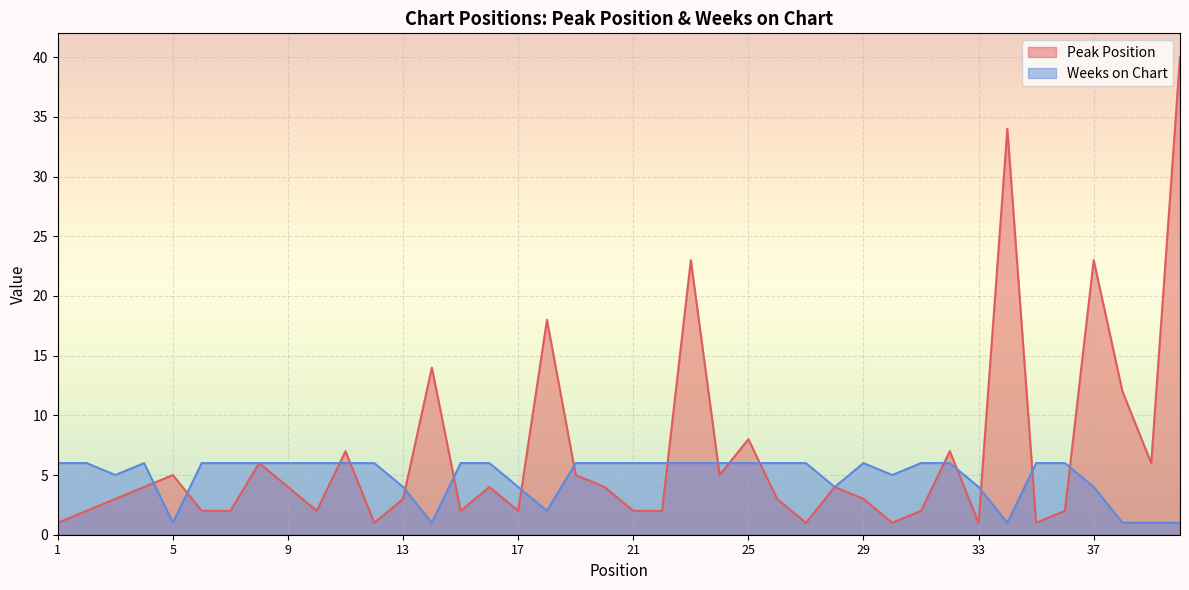

Which label corresponds to the smallest value in the chart?

1